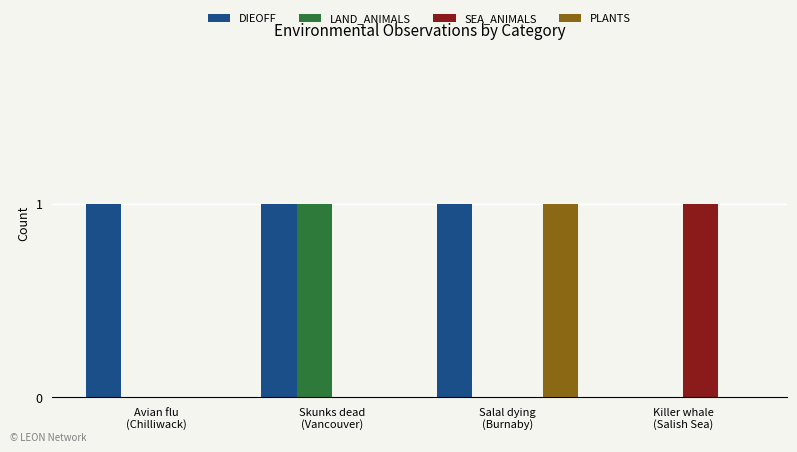

What is the sum of all DIEOFF values?

3